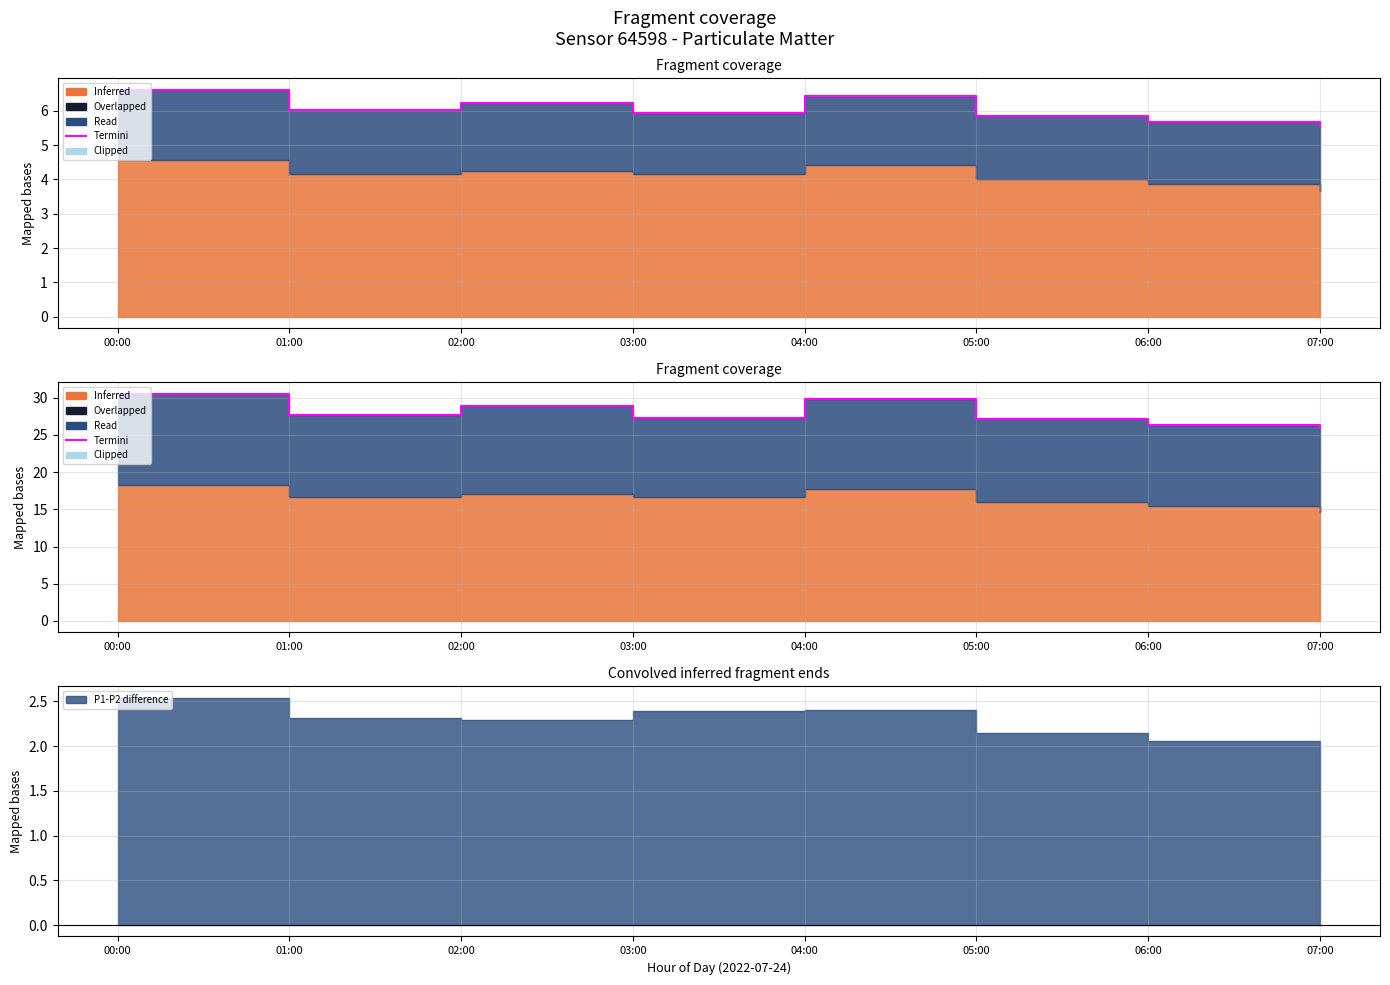

Which has a higher value, 05:00 or 07:00?

05:00